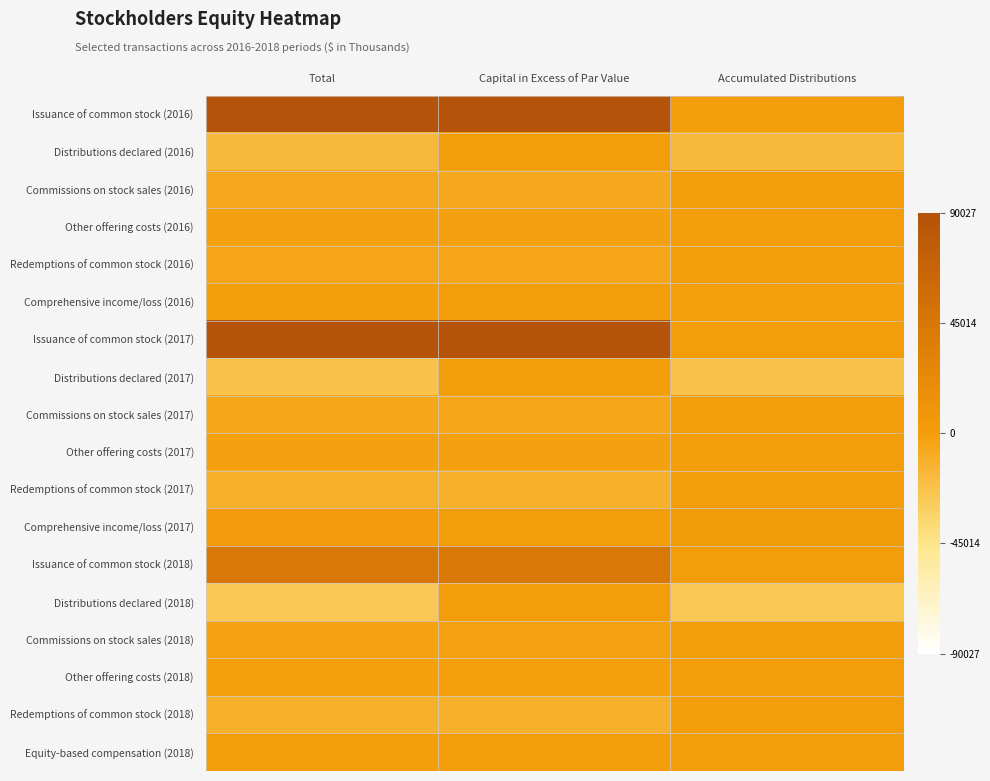

Which series has the largest range (max minus min)?

Issuance of common stock (2016)